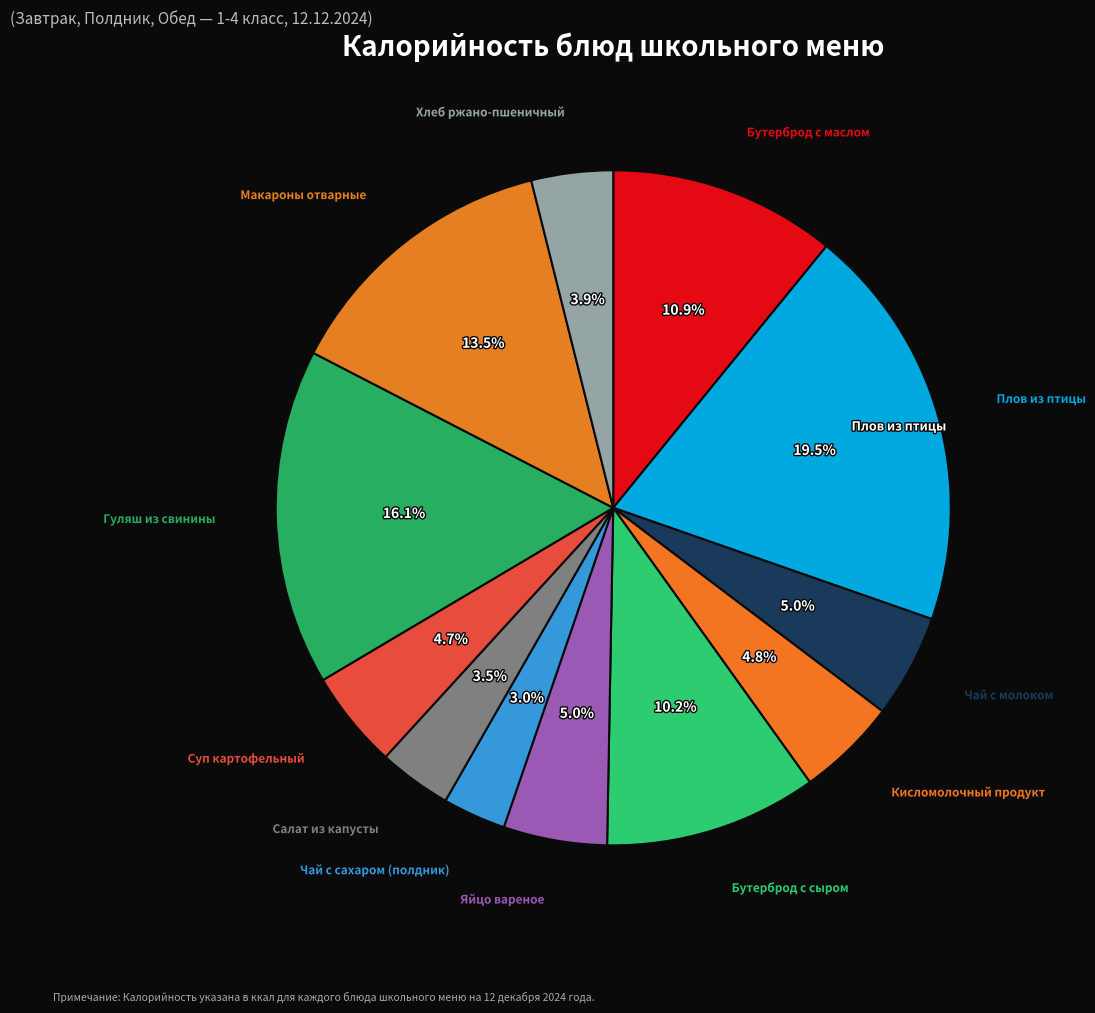

To the nearest percent, what is the average slice percentage?

8%